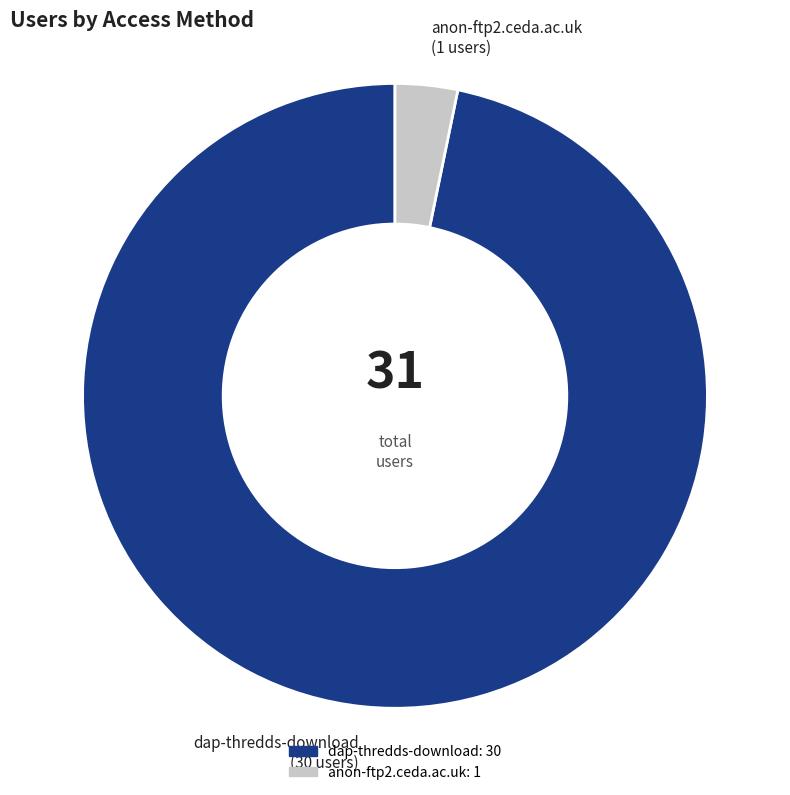

Which category accounts for the majority?

dap-thredds-download